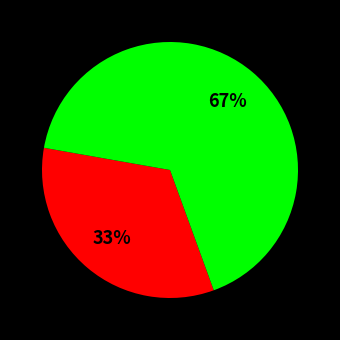

Is there any slice that represents more than half of the pie?

Yes